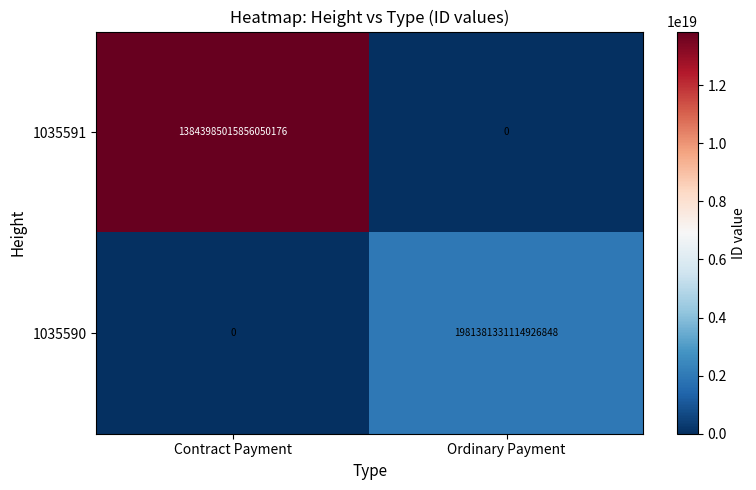

Is it true that 1035590 equals 1087114681773476864 at Contract Payment?

False